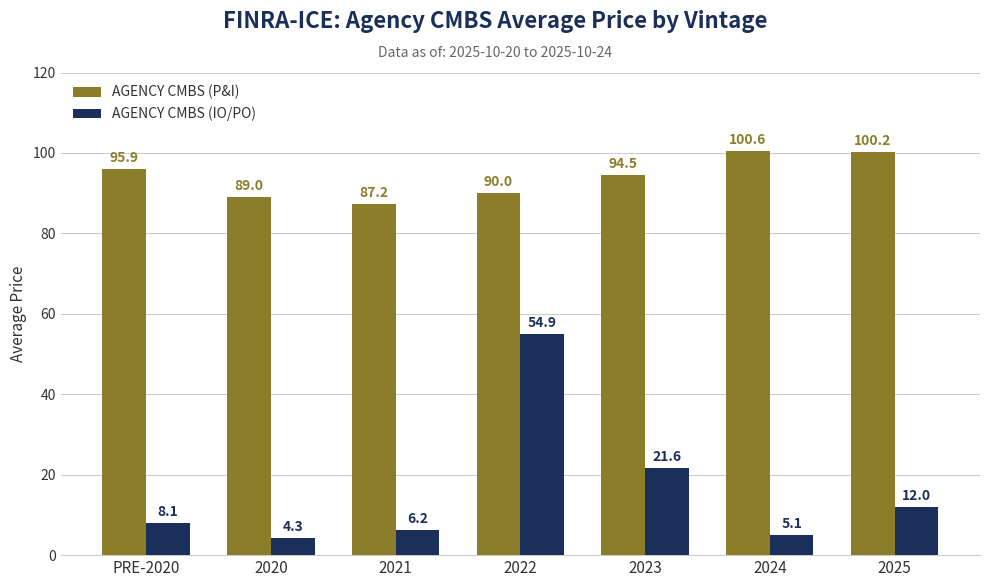

Reading right to left, list all the values displayed in this chart.

AGENCY CMBS (P&I): 100.2	100.6	94.5	90.0	87.2	89.0	95.9
AGENCY CMBS (IO/PO): 12.0	5.1	21.6	54.9	6.2	4.3	8.1